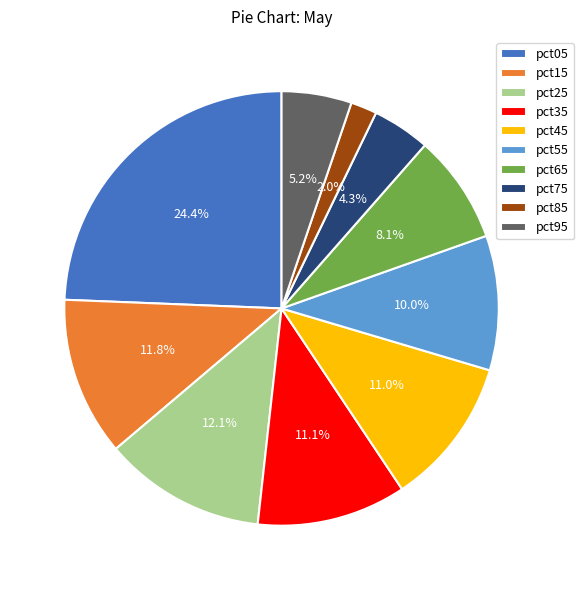

Is it true that pct05 is 14% of the pie?

False